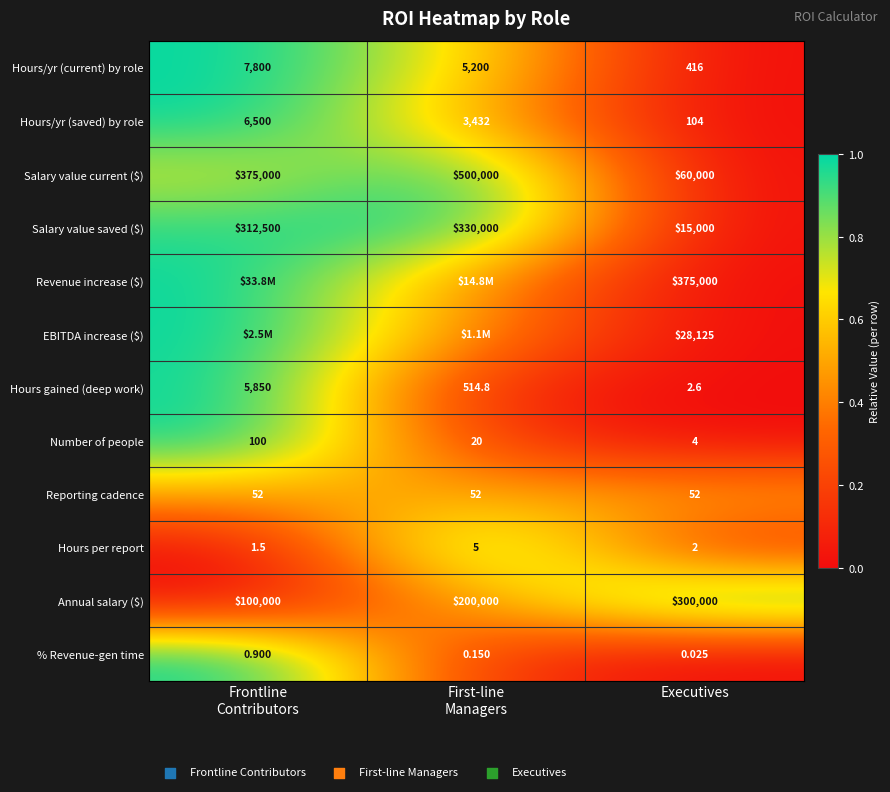

Count the number of categories in the chart.

3